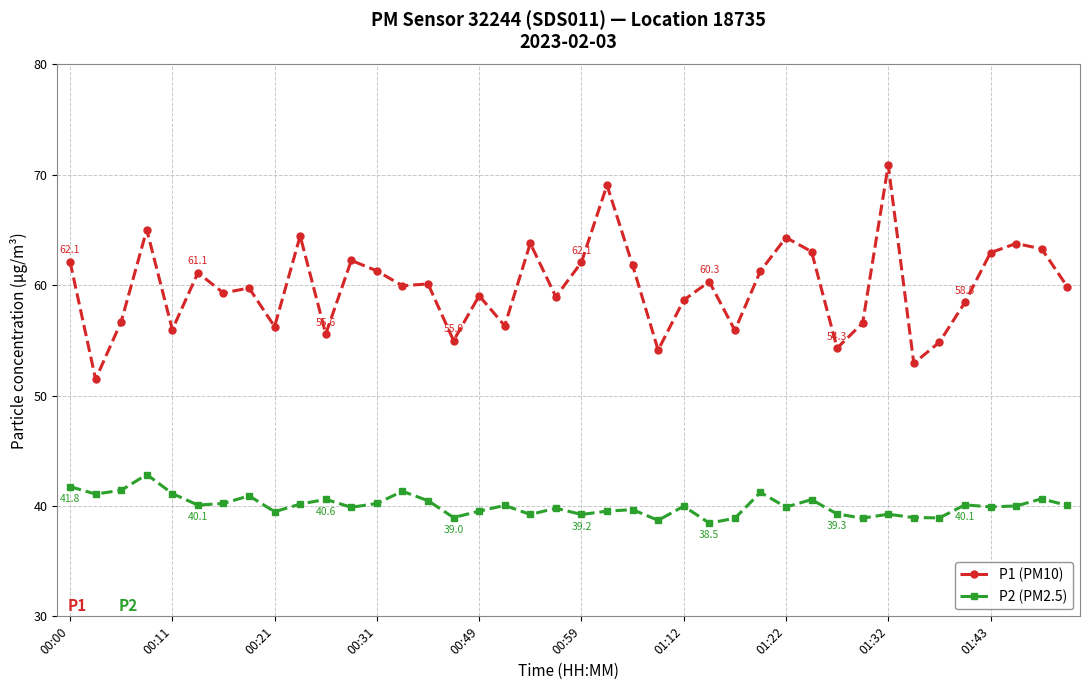

True or false: P2 (PM2.5) has more than 2 interior local peaks.

True